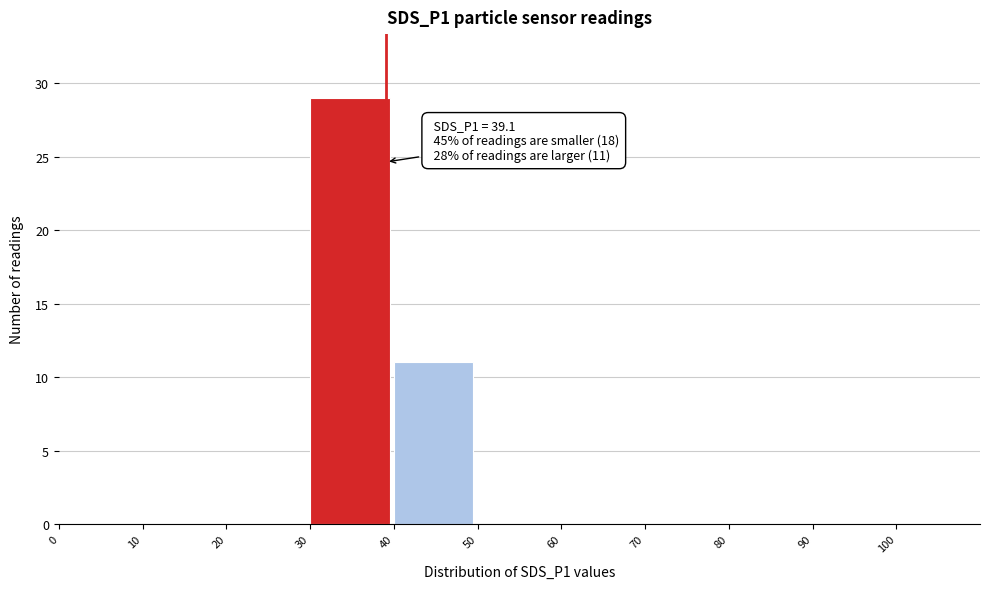

Over which range of the x-axis is the bar tallest?

30 to 40